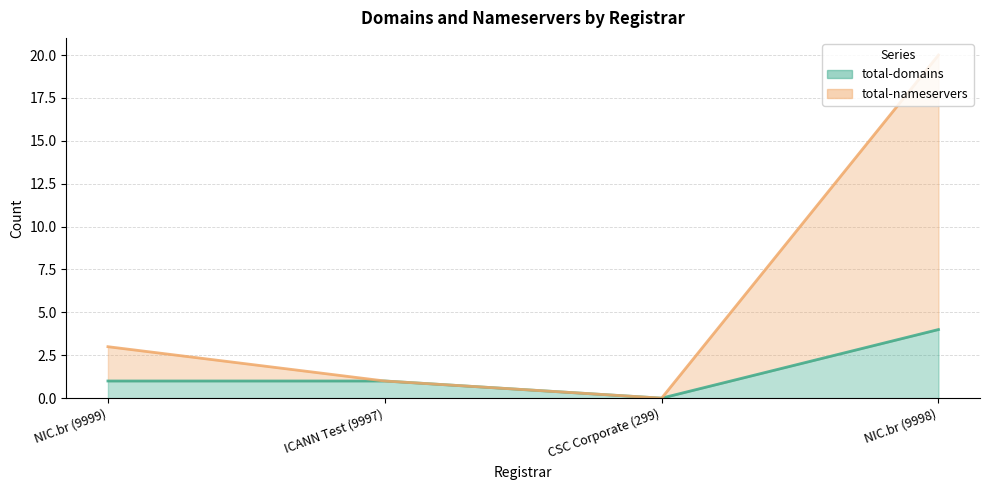

How many values in the total-nameservers (line) series exceed 3?

1